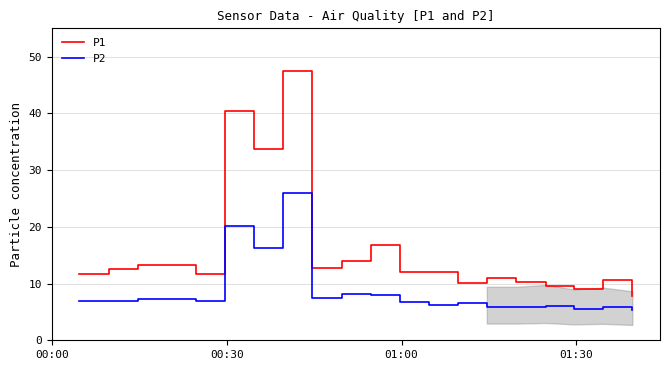

What is the difference between the maximum and minimum values in the P1 series?

39.6